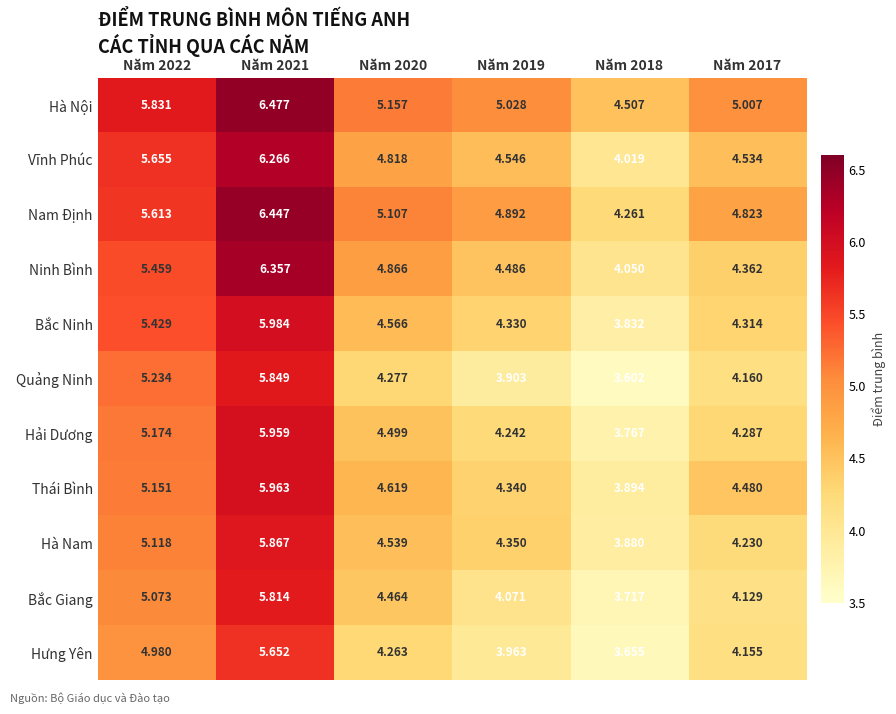

Between Năm 2019 and Năm 2017, which series saw the biggest shift?

Quảng Ninh